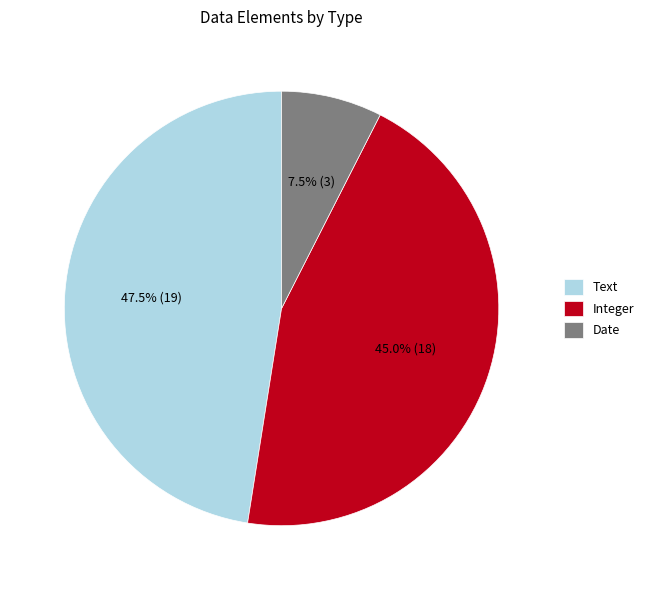

Does any single category account for the majority?

No